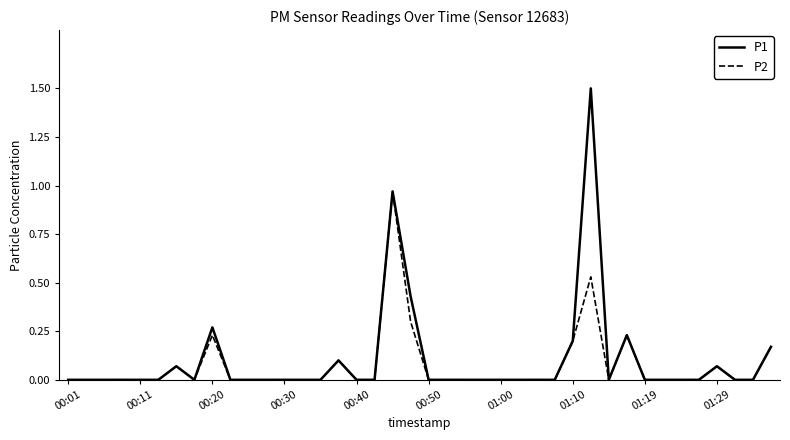

Which series has the largest range (max minus min)?

P1